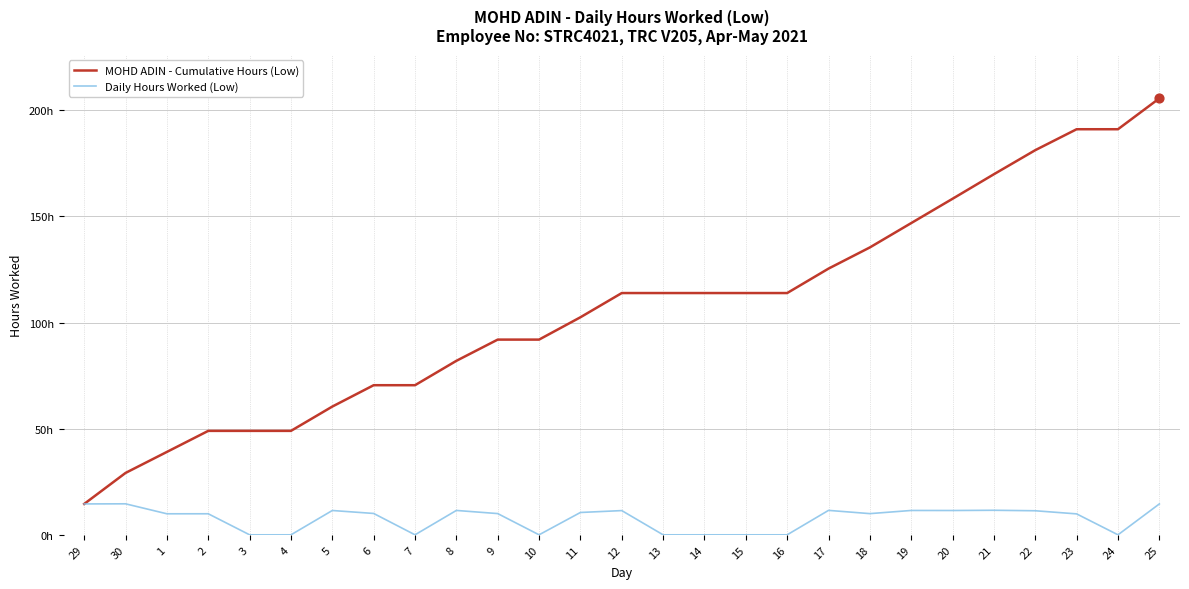

What are all the series names shown in the legend?

MOHD ADIN - Cumulative Hours (Low), Daily Hours Worked (Low)